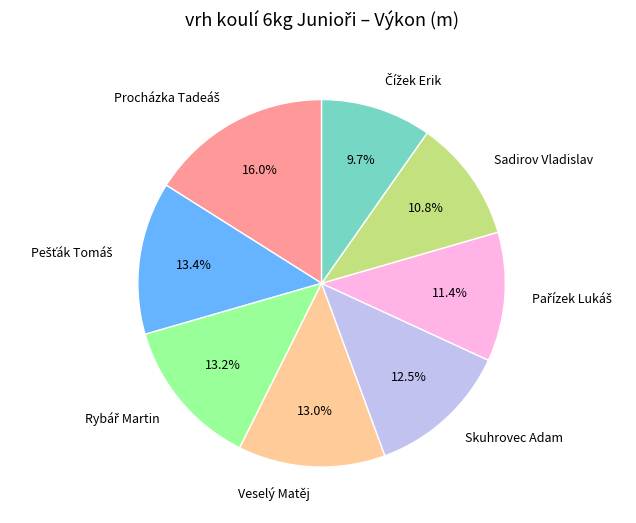

How many segments does this pie chart have?

8